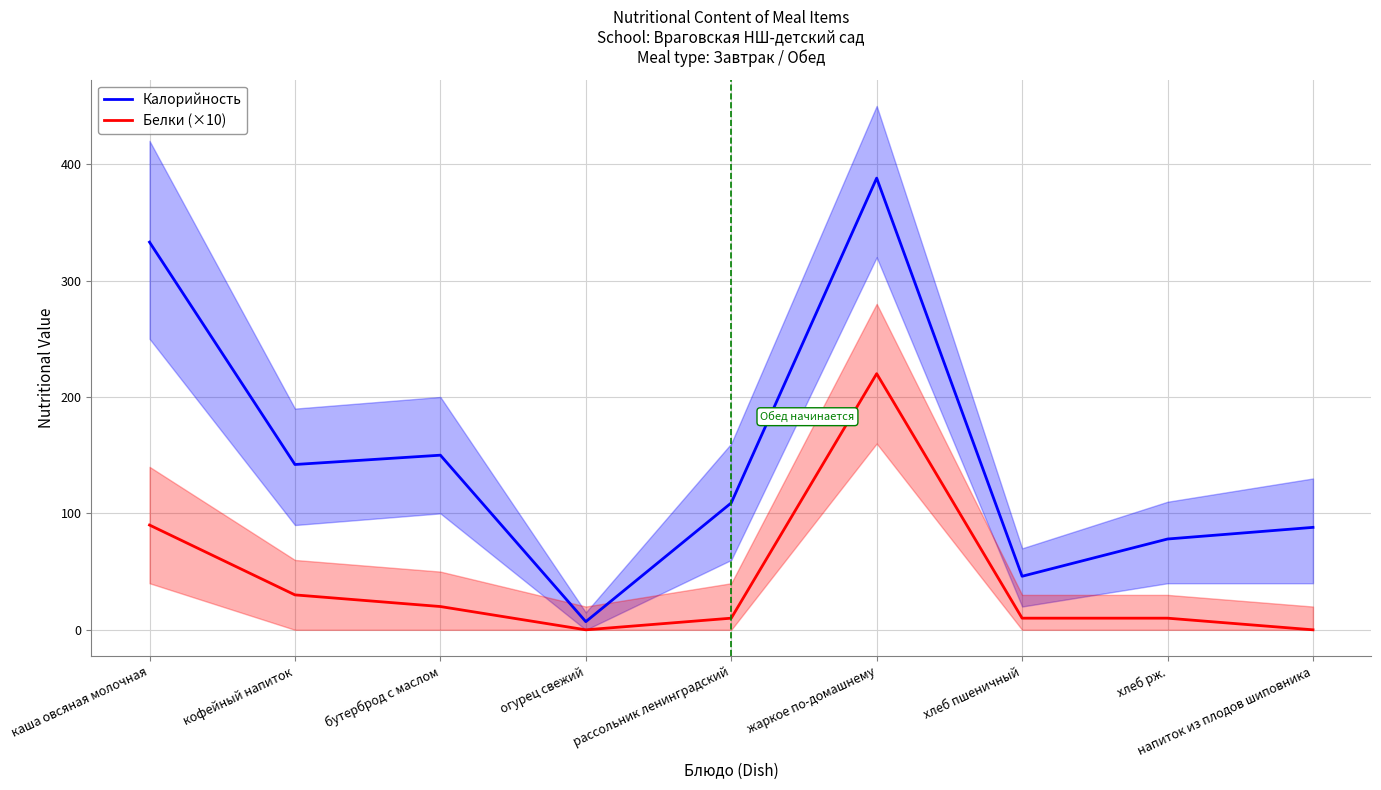

True or false: Белки (×10) and Калорийность cross at least once.

False